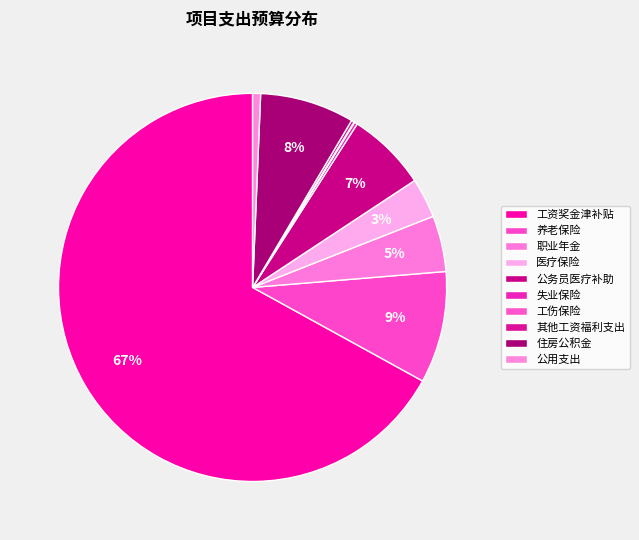

What is the ratio of the value at 工资奖金津补贴 to the value at 失业保险?

263.0